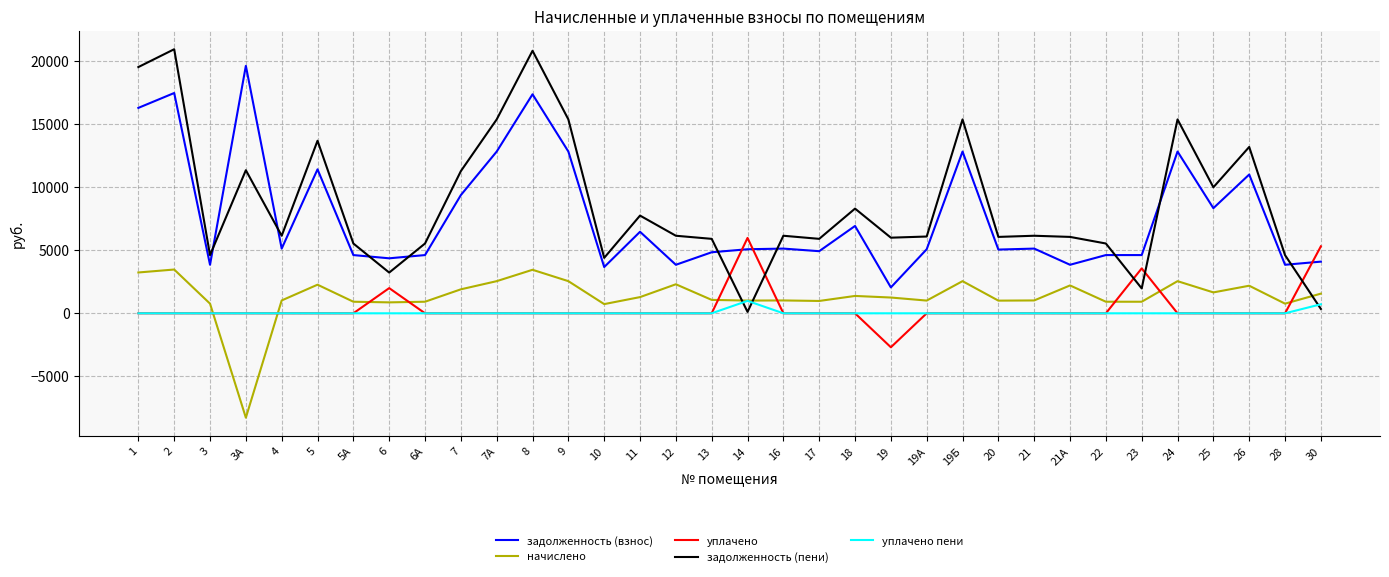

What is the difference between the maximum and minimum values in the уплачено series?

8677.8